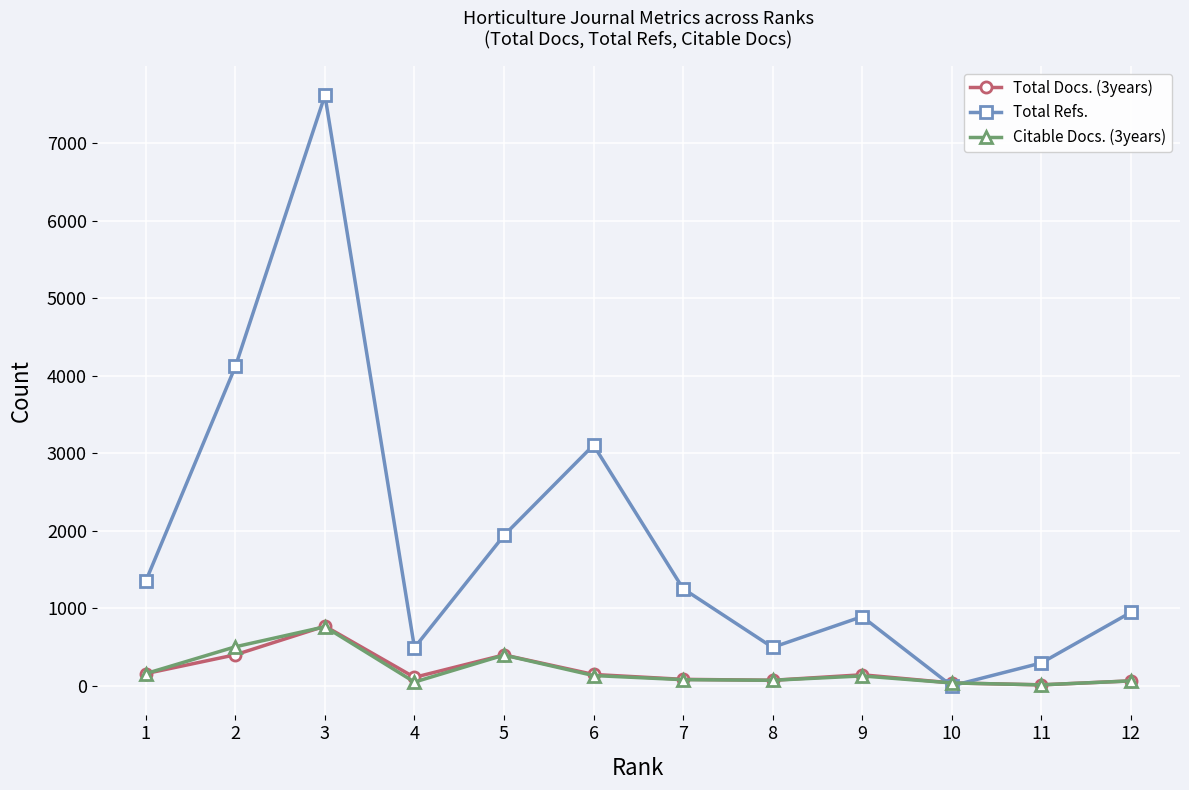

True or false: Total Docs. (3years) has more than 1 points higher than both neighbors.

True